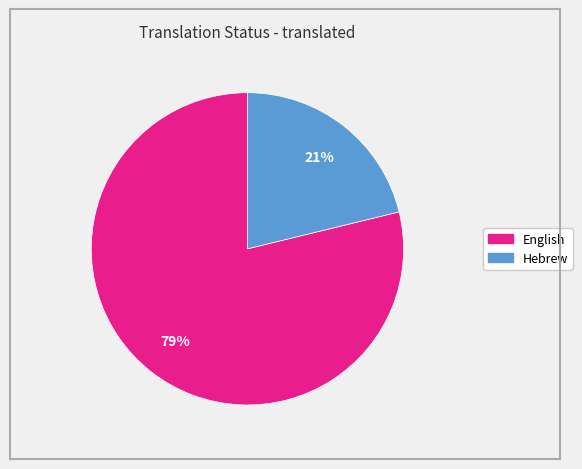

The Hebrew slice represents 11% of the pie. True or false?

False